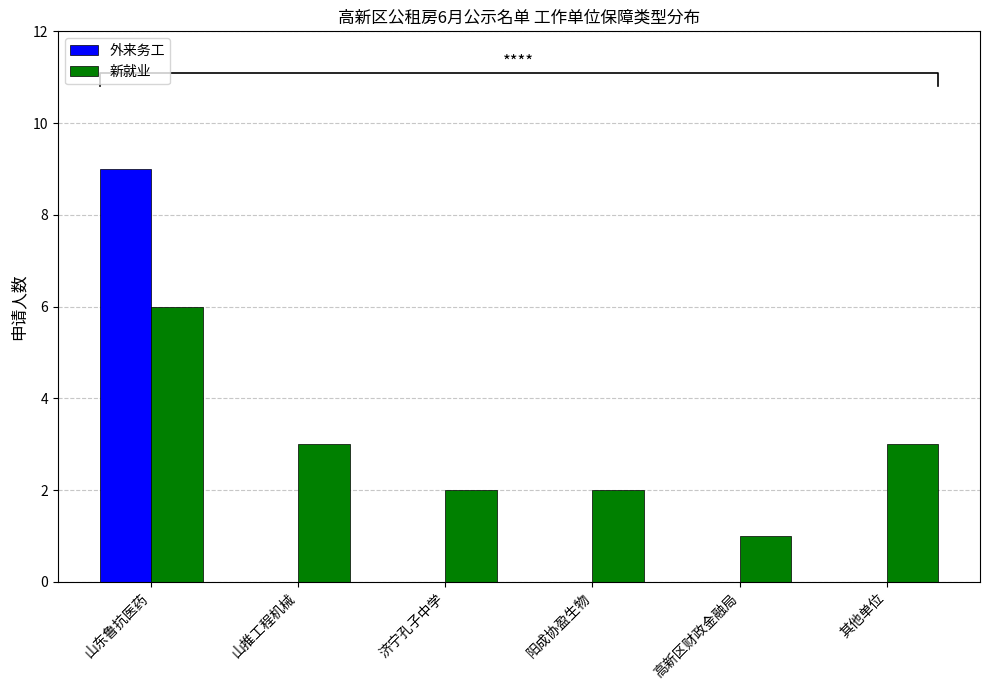

How many bars are there in each group?

2